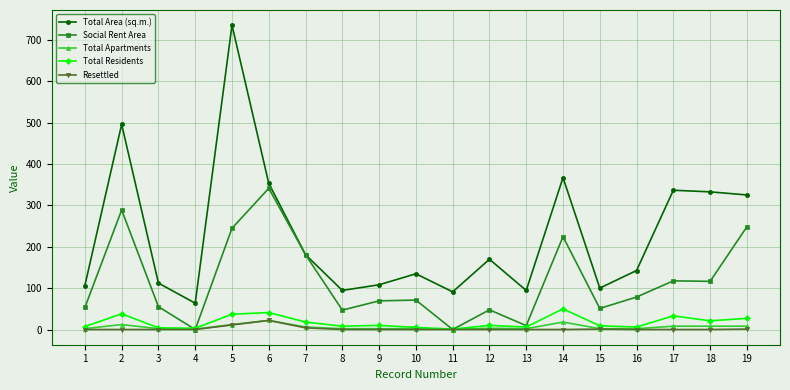

True or false: Total Area (sq.m.) and Resettled cross at least once.

False